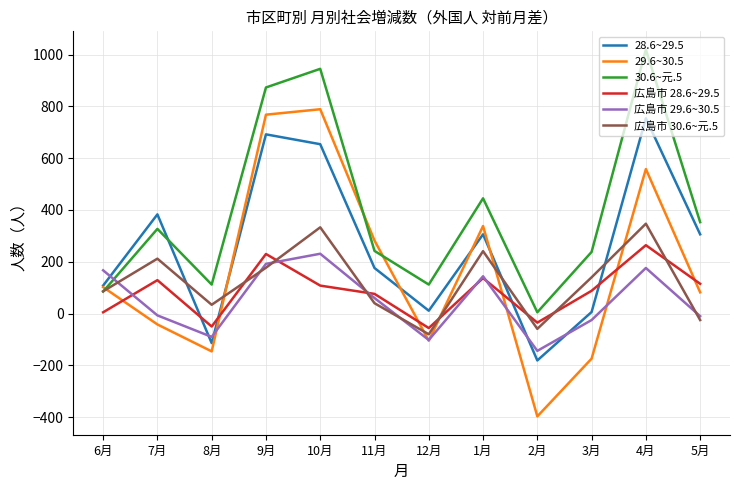

What is the lowest value of the 30.6~元.5 series?

5